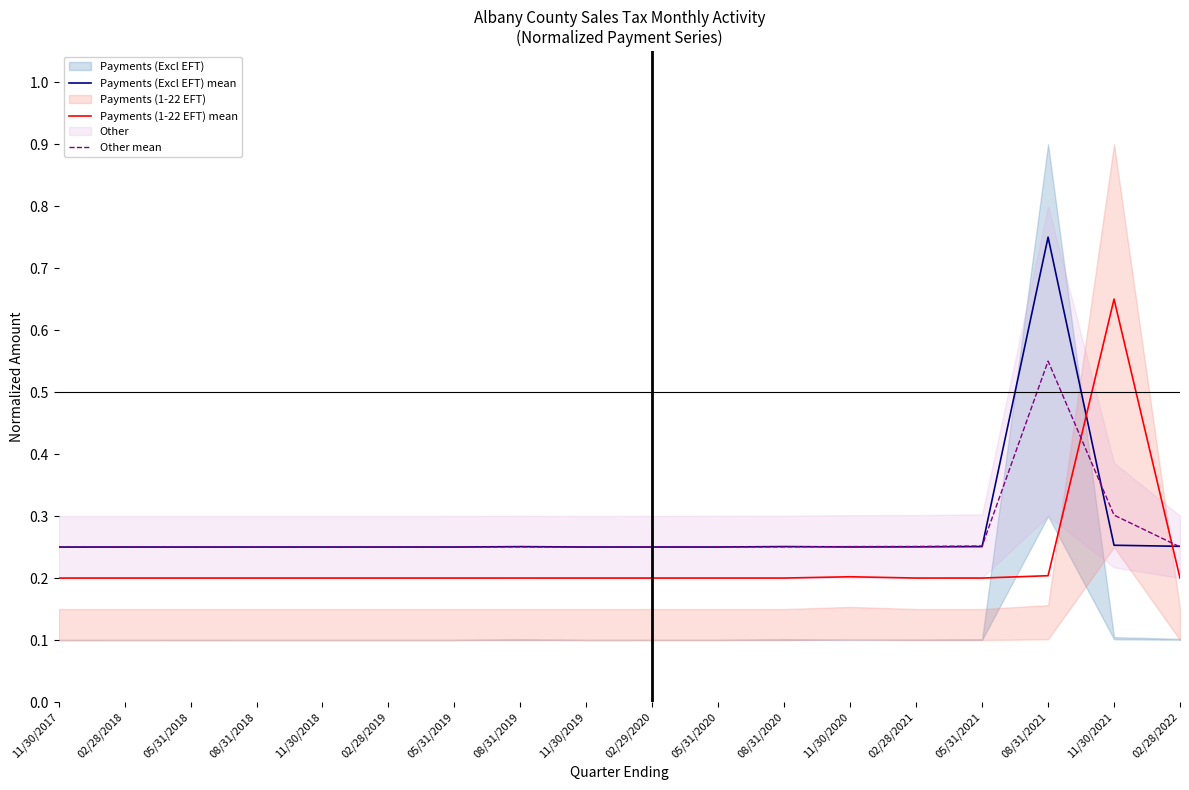

Which series has the largest total across all categories?

Payments (Excl EFT) mean